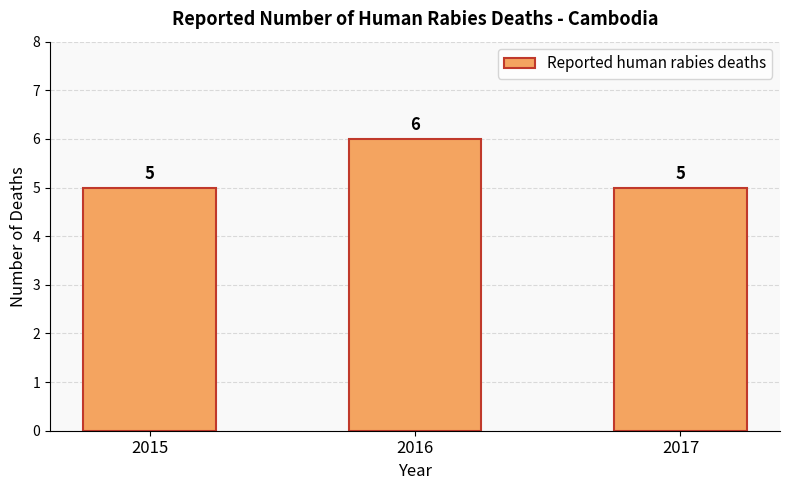

What is the greatest value displayed?

6